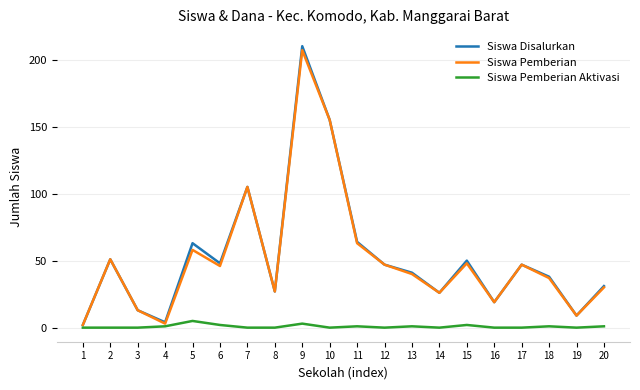

What is the average value of the Siswa Pemberian series?

52